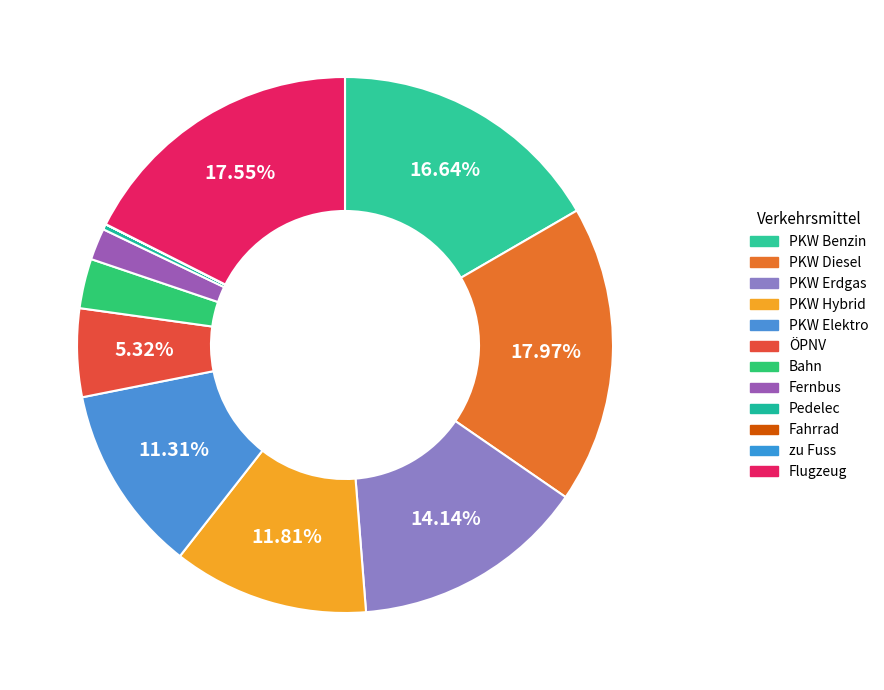

To the nearest percent, what is the difference between the largest and smallest slice percentages?

18%